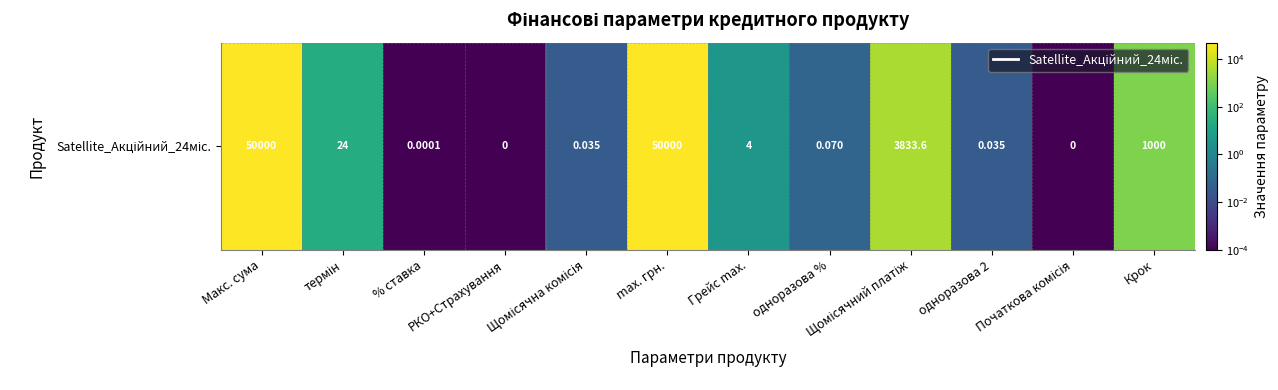

Reading left to right, transcribe all the data shown in this chart.

Макс. сума=50000.0	термін=24.0	% ставка=0.0	РКО+Страхування=0.0	Щомісячна комісія=0.0	max. грн.=50000.0	Грейс max.=4.0	одноразова %=0.1	Щомісячний платіж=3833.6	одноразова 2=0.0	Початкова комісія=0.0	Крок=1000.0